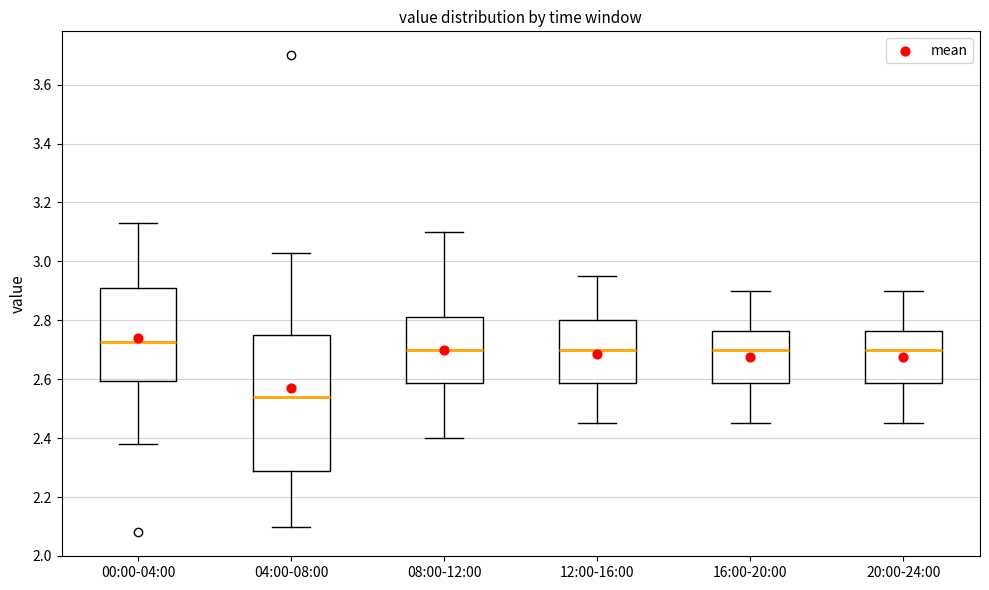

Reading left to right, transcribe this box plot: for each box, give where its median line is, the range the box spans, and where its two whiskers end, as read against the y-axis. The values are not printed on the chart, so give them approximately, as read against the axis.

00:00-04:00: median 2.72, box 2.60 to 2.92, whiskers 2.38 to 3.14
04:00-08:00: median 2.54, box 2.28 to 2.76, whiskers 2.10 to 3.04
08:00-12:00: median 2.70, box 2.58 to 2.82, whiskers 2.40 to 3.10
12:00-16:00: median 2.70, box 2.58 to 2.80, whiskers 2.46 to 2.96
16:00-20:00: median 2.70, box 2.58 to 2.76, whiskers 2.46 to 2.90
20:00-24:00: median 2.70, box 2.58 to 2.76, whiskers 2.46 to 2.90